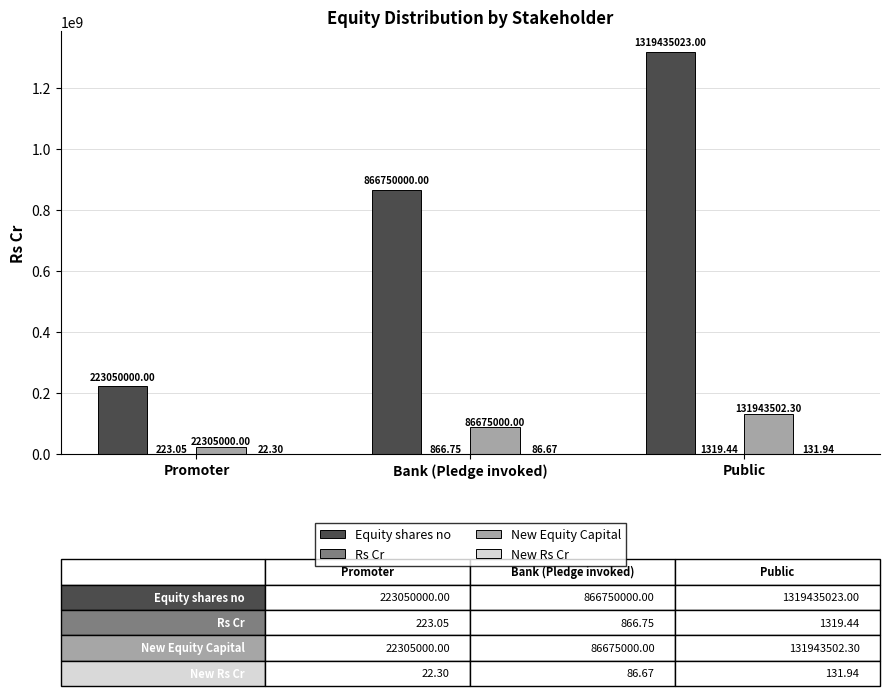

What is the total value across all series at Public?

1451379976.7